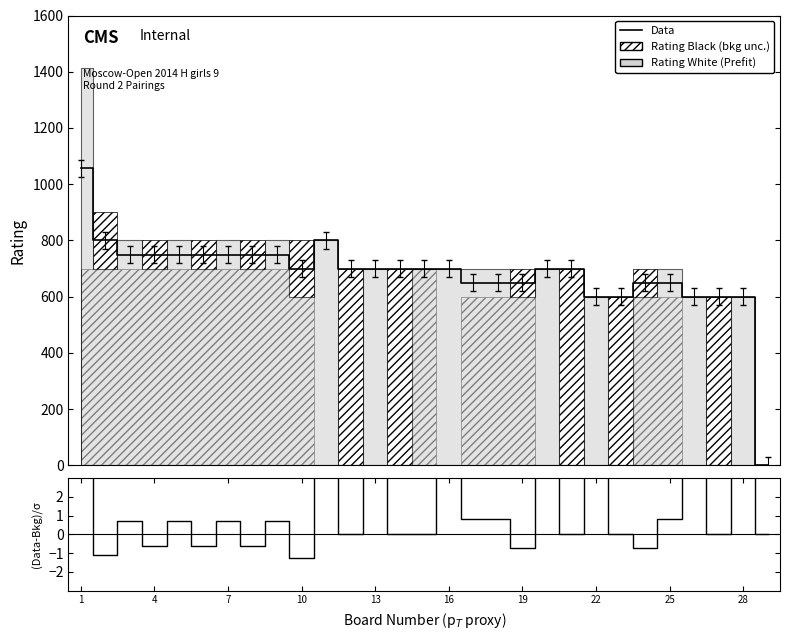

How many values in (Data-Bkg)/σ are below zero?

7